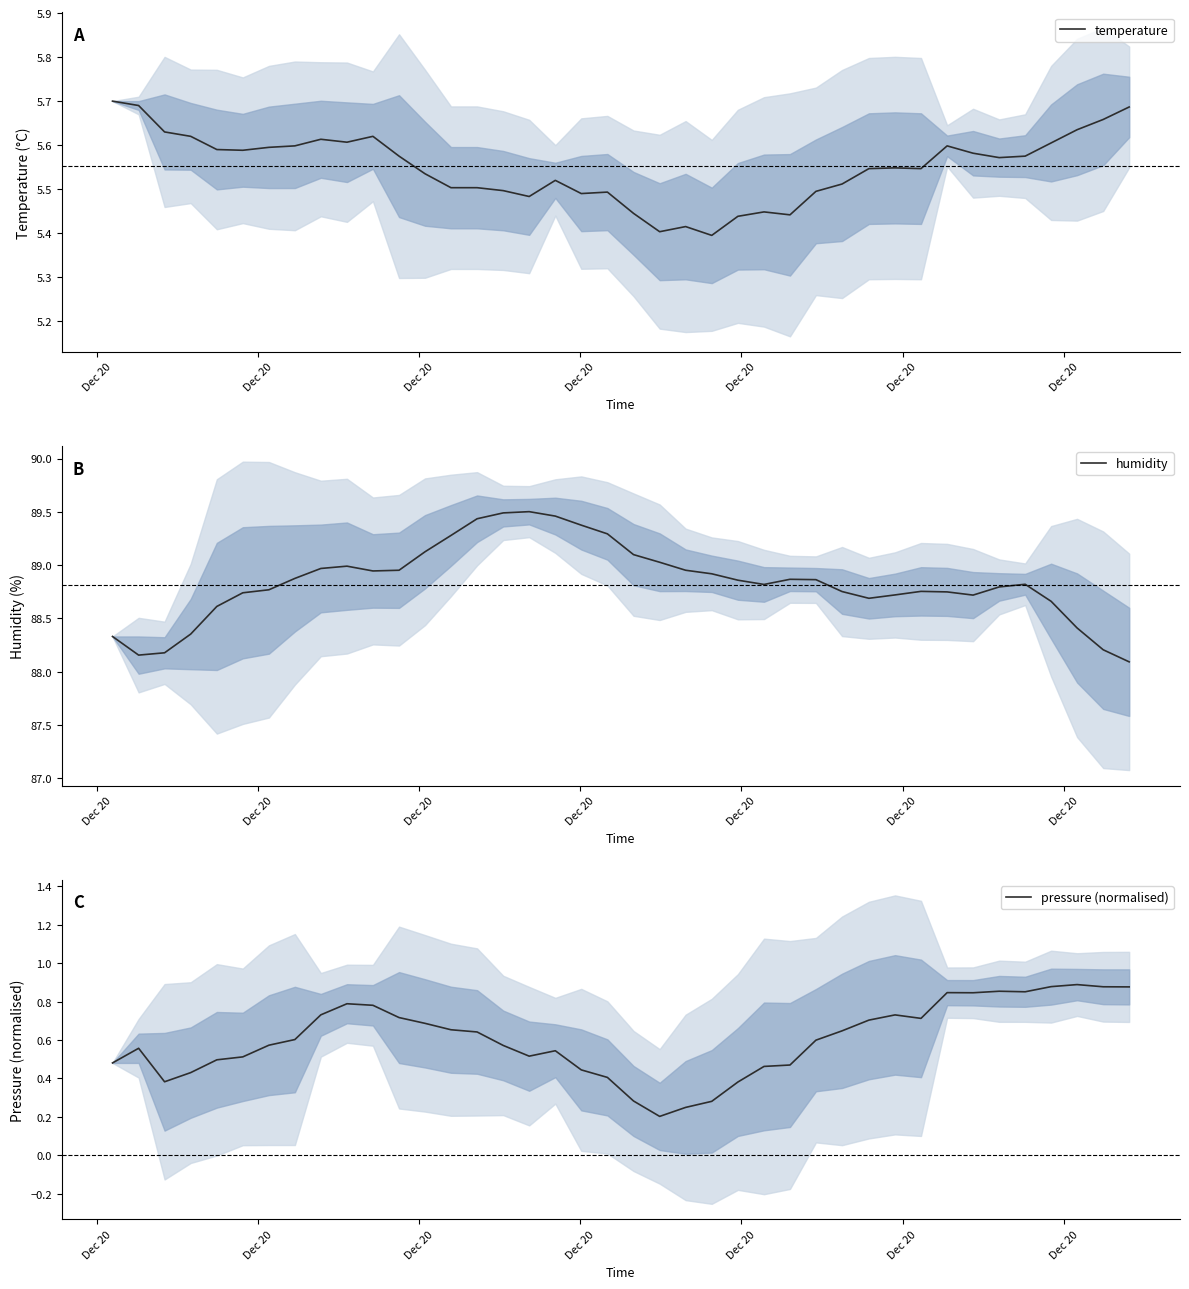

List the series in order of their peak value, lowest first.

pressure (normalised), temperature, humidity